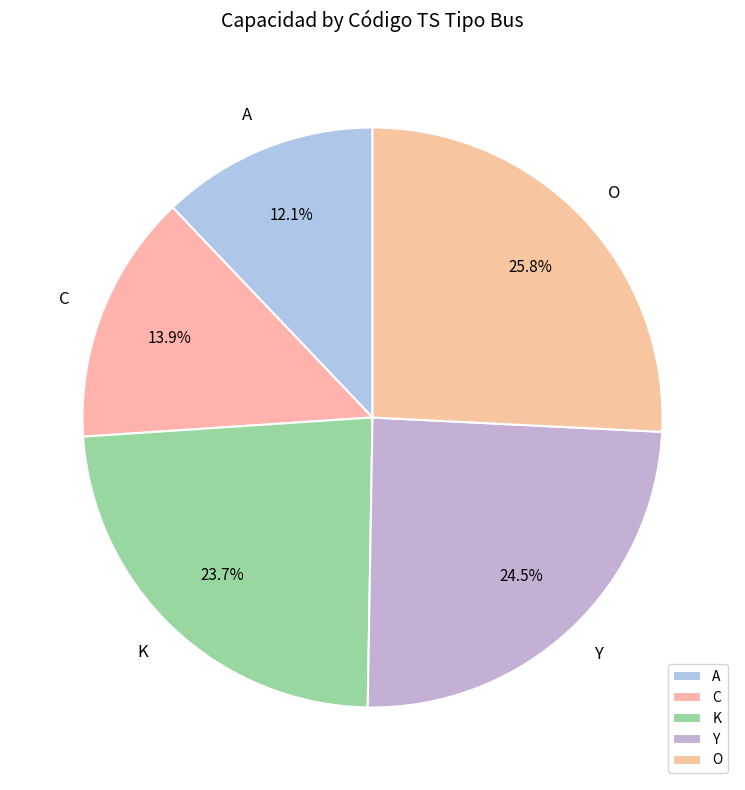

Which has a higher value, Y or O?

O